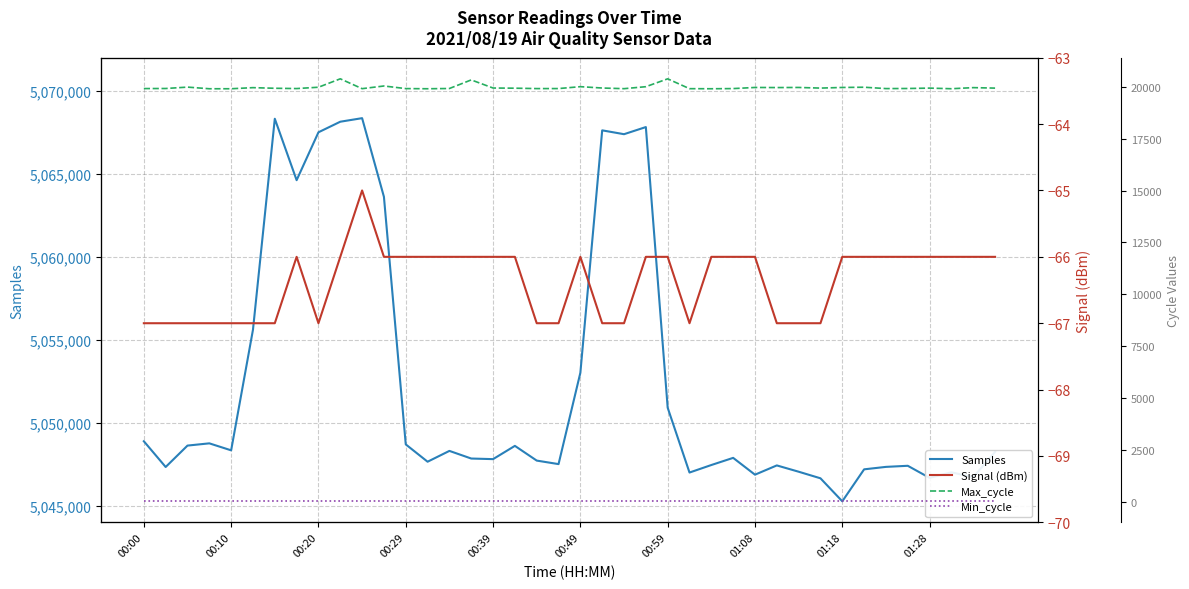

What is the highest value of the Samples series?

5068356